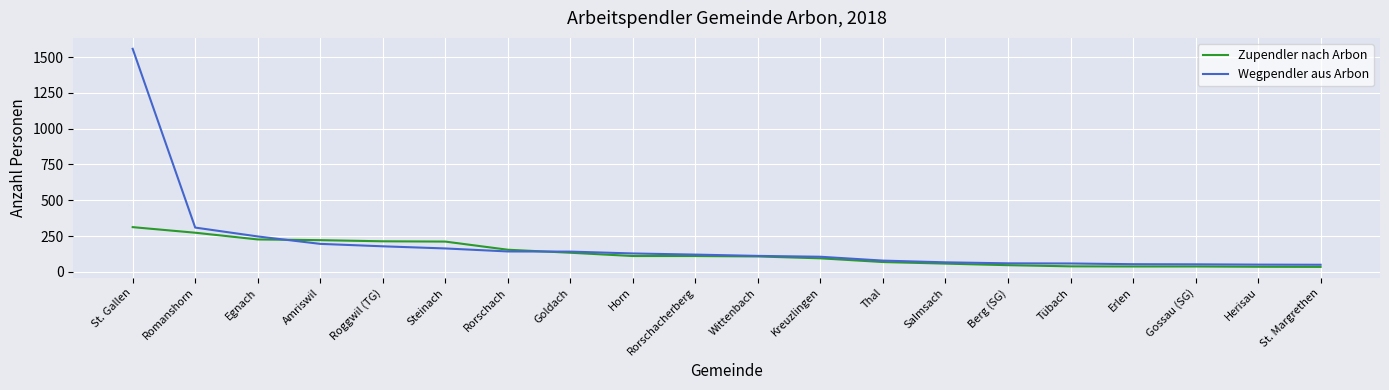

What is the difference between the maximum and minimum values in the Zupendler nach Arbon series?

278